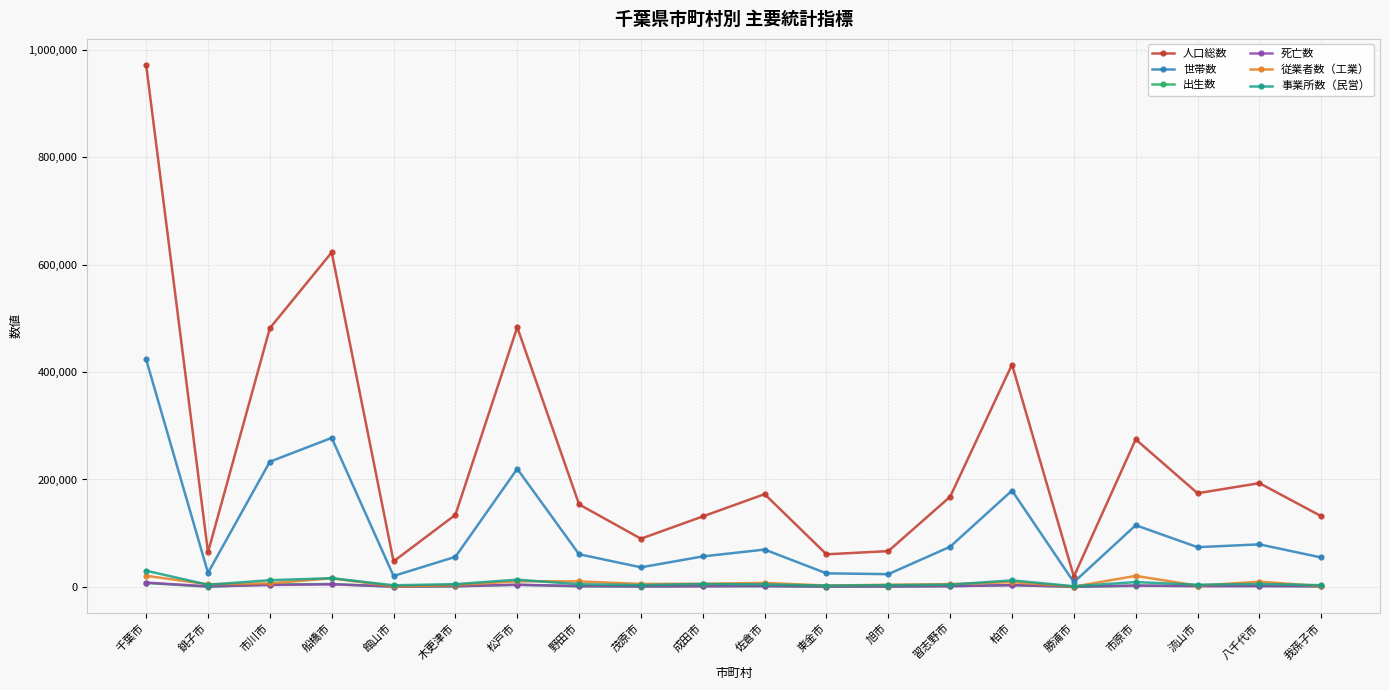

What is the label of the 18th point from the right?

市川市